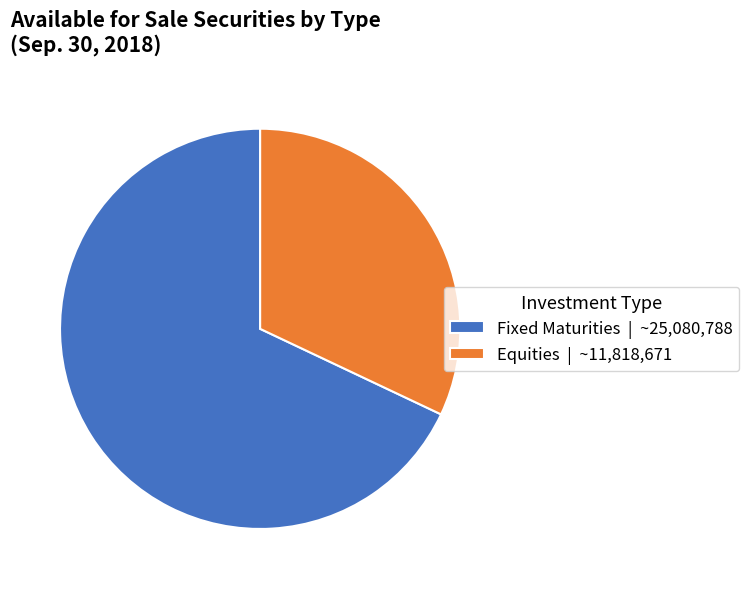

How many slices are in this pie chart?

2